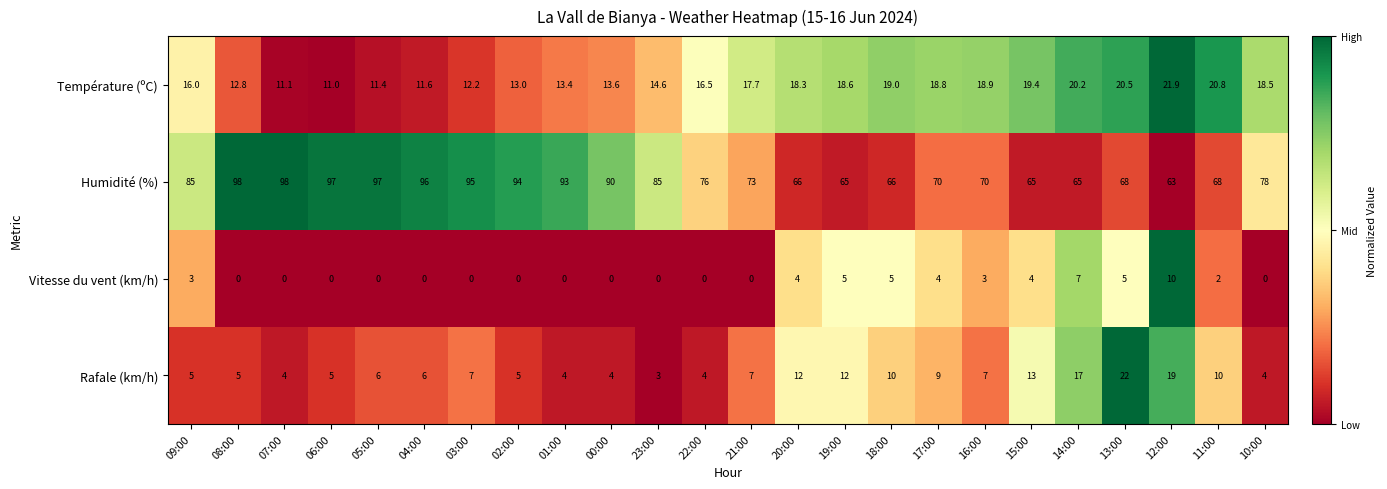

What is the total value across all series at 21:00?

97.7